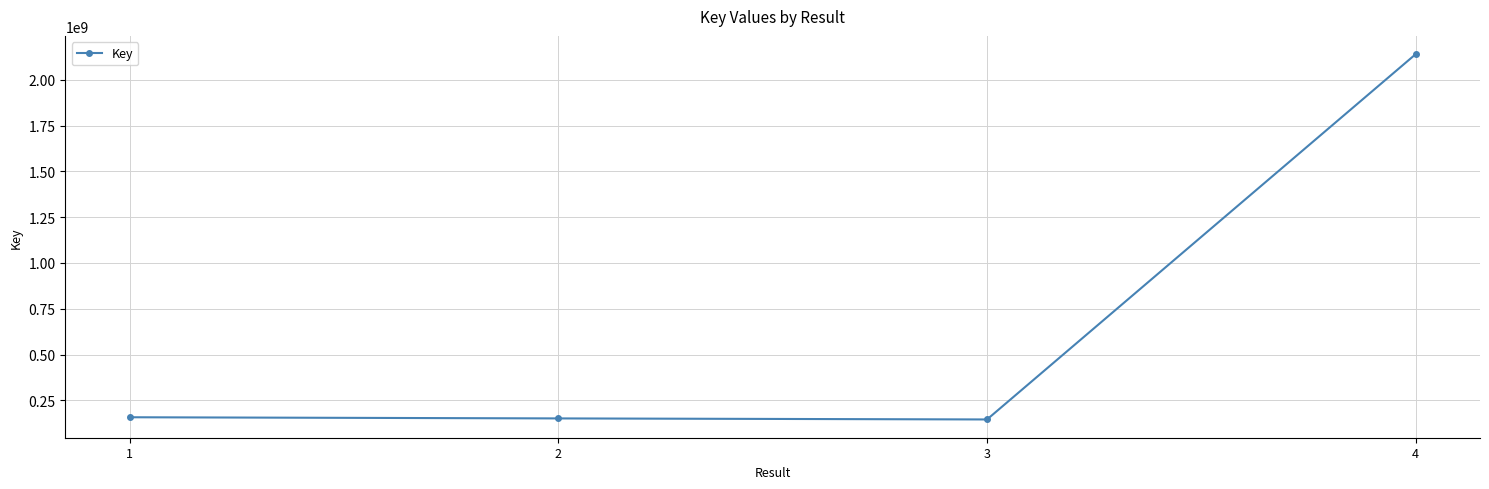

What is the change in value from 3 to 4?

+1995015862